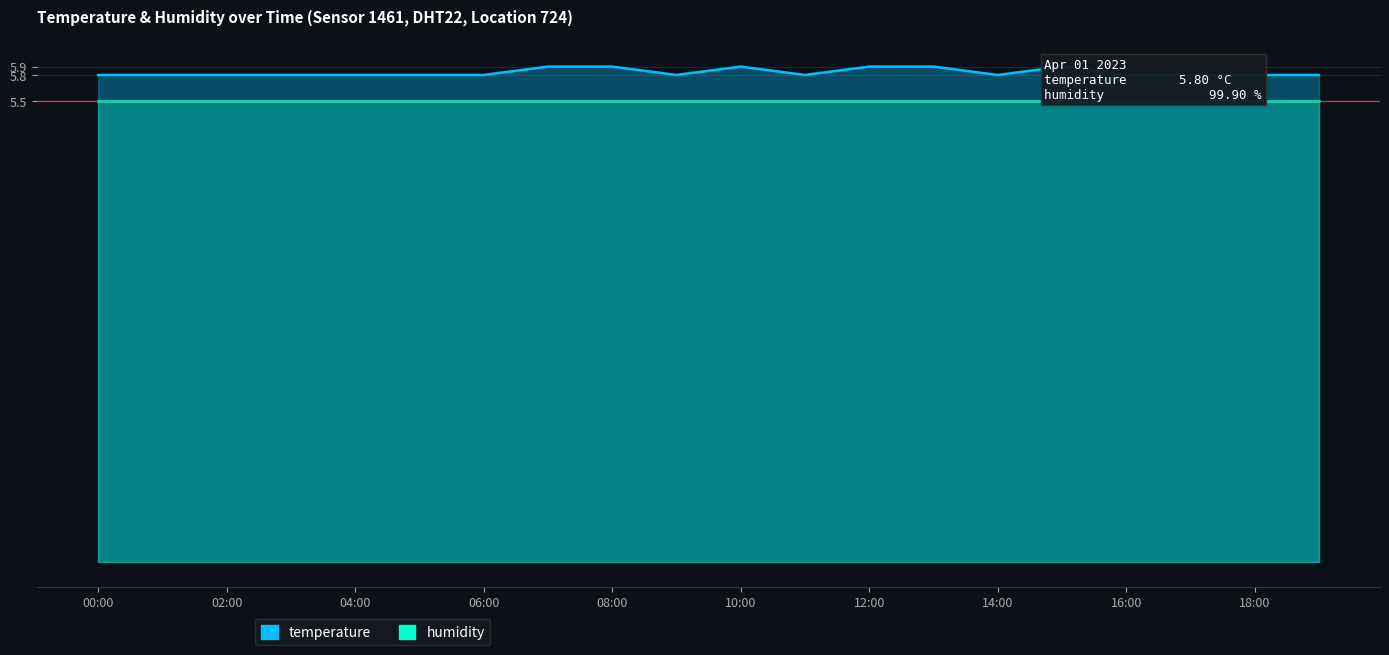

Which series has the largest total across all categories?

temperature